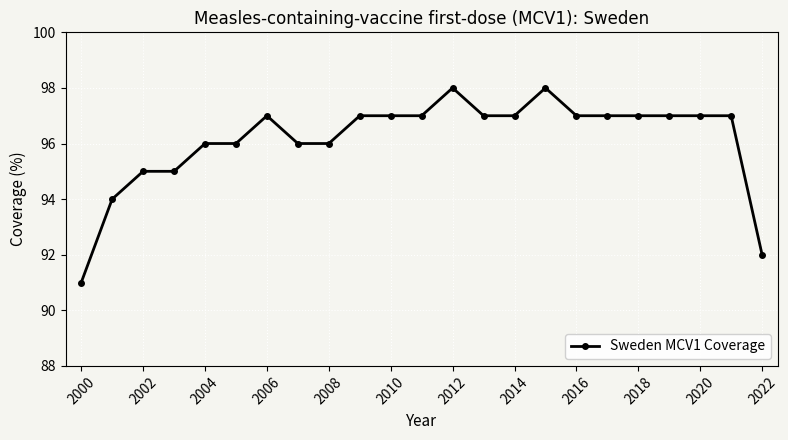

What is the value of the 6th point from the left?

96